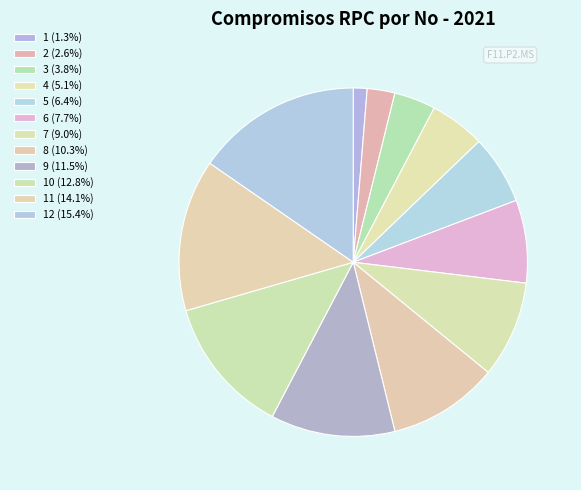

How many slices are in this pie chart?

12